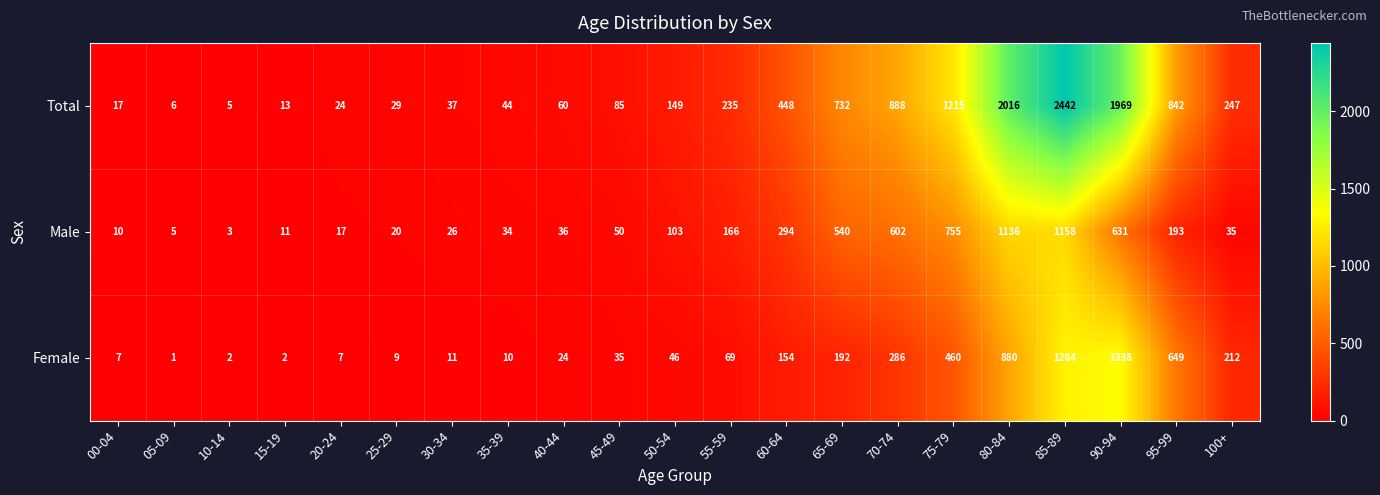

Rank the series at 55-59 from lowest to highest value.

Female, Male, Total